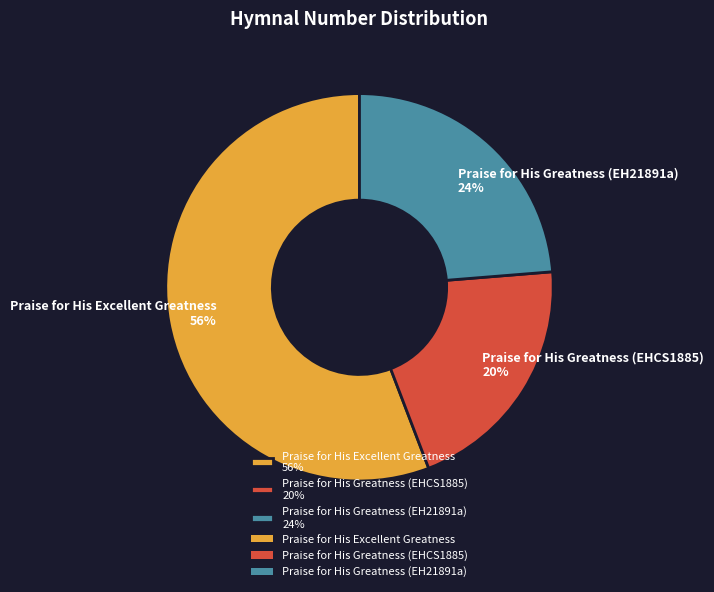

Which category has the smallest portion of the pie?

Praise for His Greatness (EHCS1885)